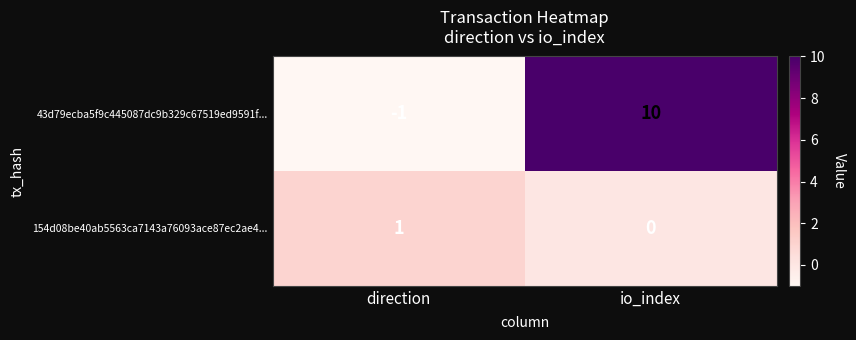

Which category has the lowest value across all series?

direction